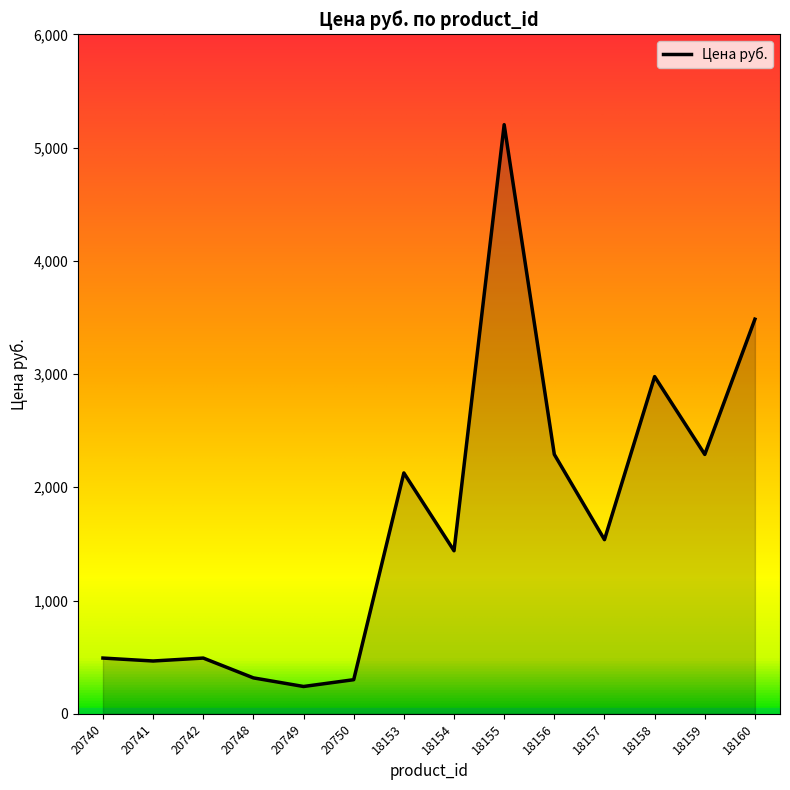

What is the change in value from 18153 to 18157?

-588.9